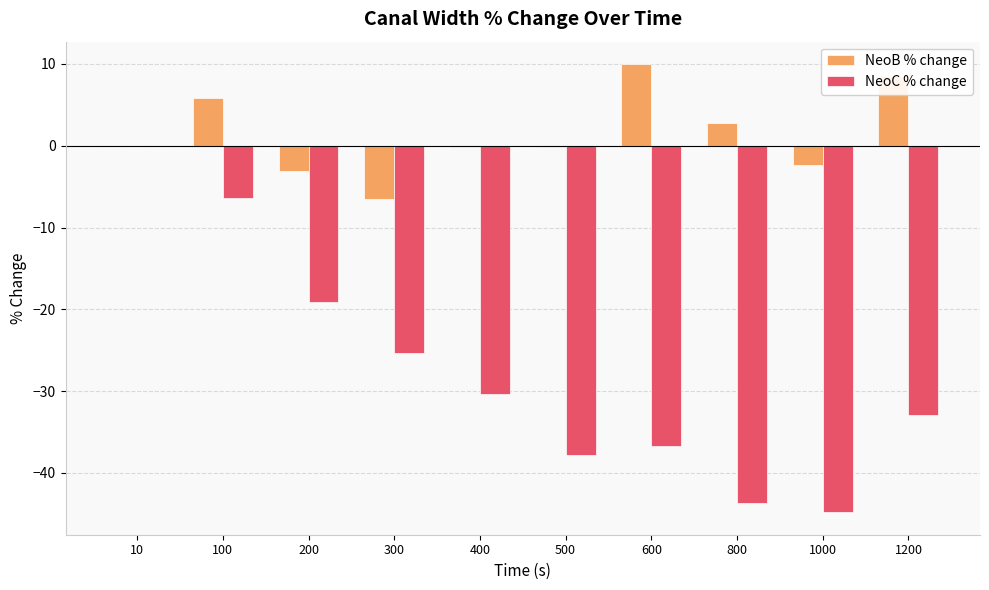

Is the value of NeoC % change at 500 greater than the value of NeoB % change at 400?

No